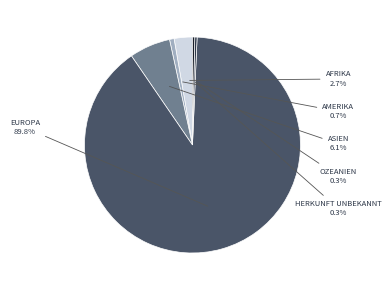

Does any single category account for the majority?

Yes